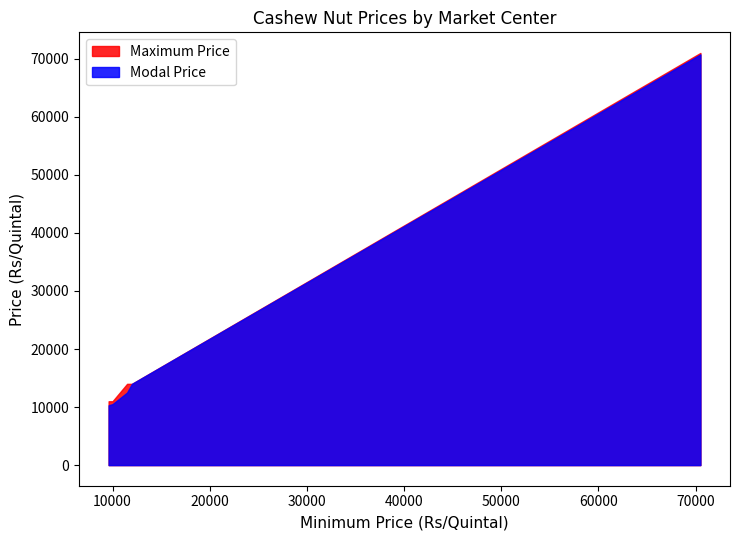

True or false: Modal Price and Maximum Price intersect in this chart.

False